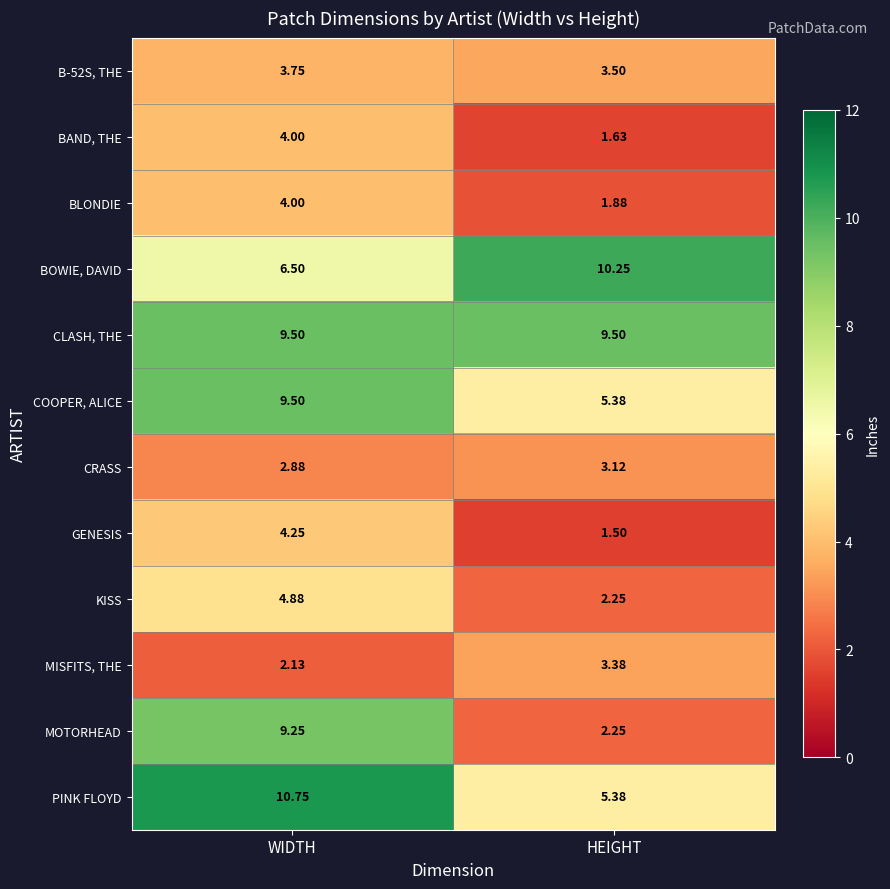

Where is B-52S, THE nearest to the value 3?

HEIGHT